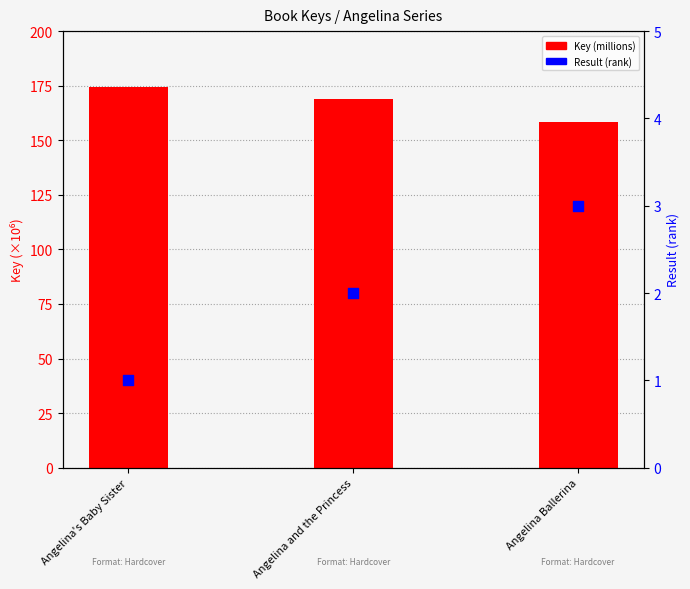

Which series contains the highest Y value?

Key (millions)